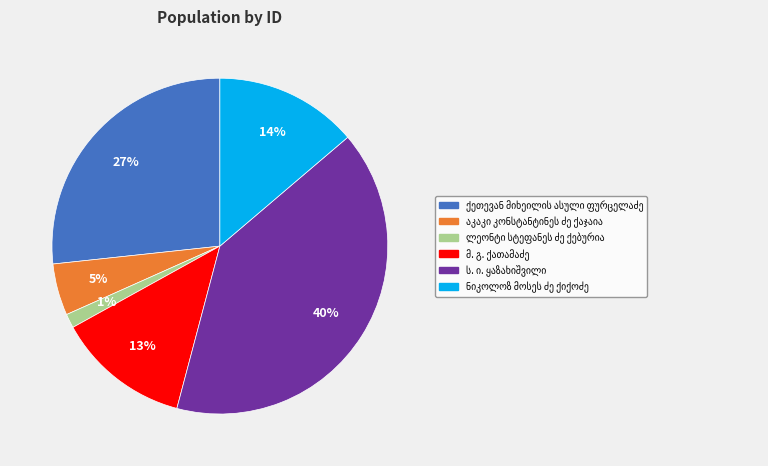

Does any single category account for the majority?

No